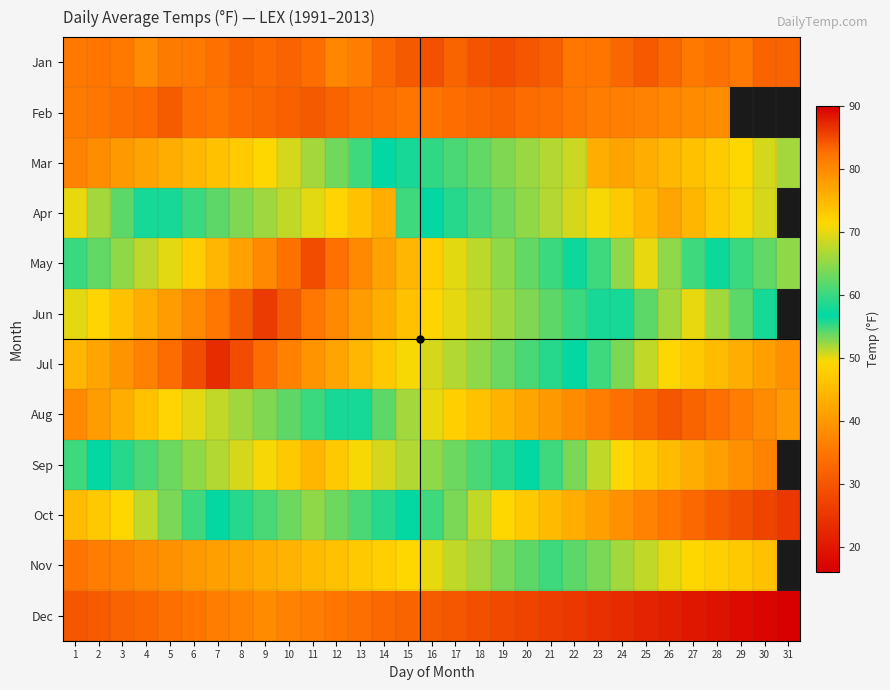

The value of Jan at 1 is 35.4. True or false?

True